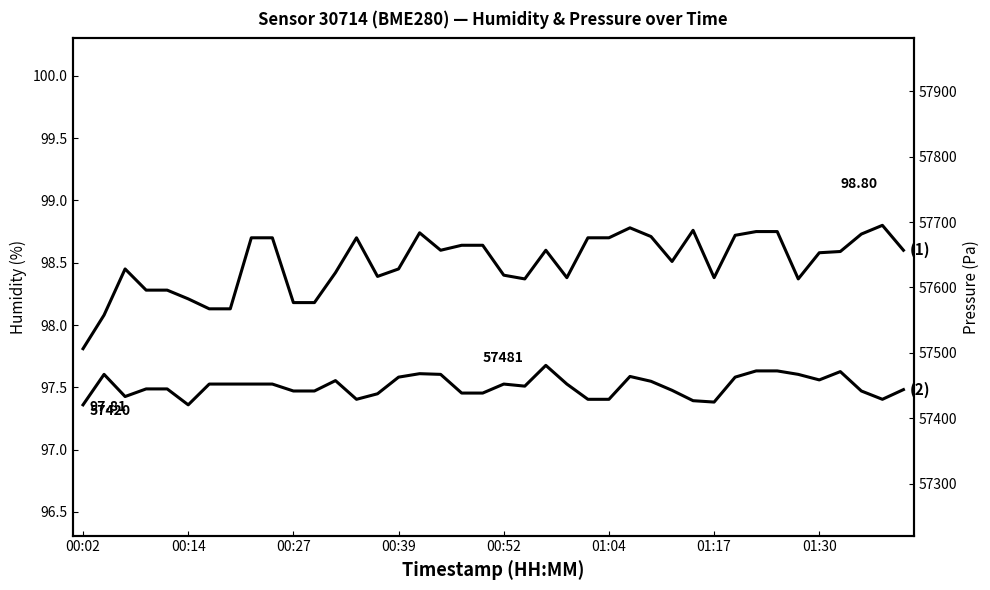

The humidity series shows 98.8 at 32. True or false?

True